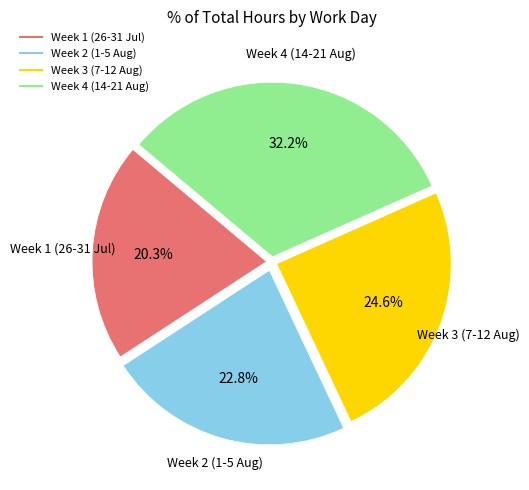

Is there a majority slice in this chart?

No